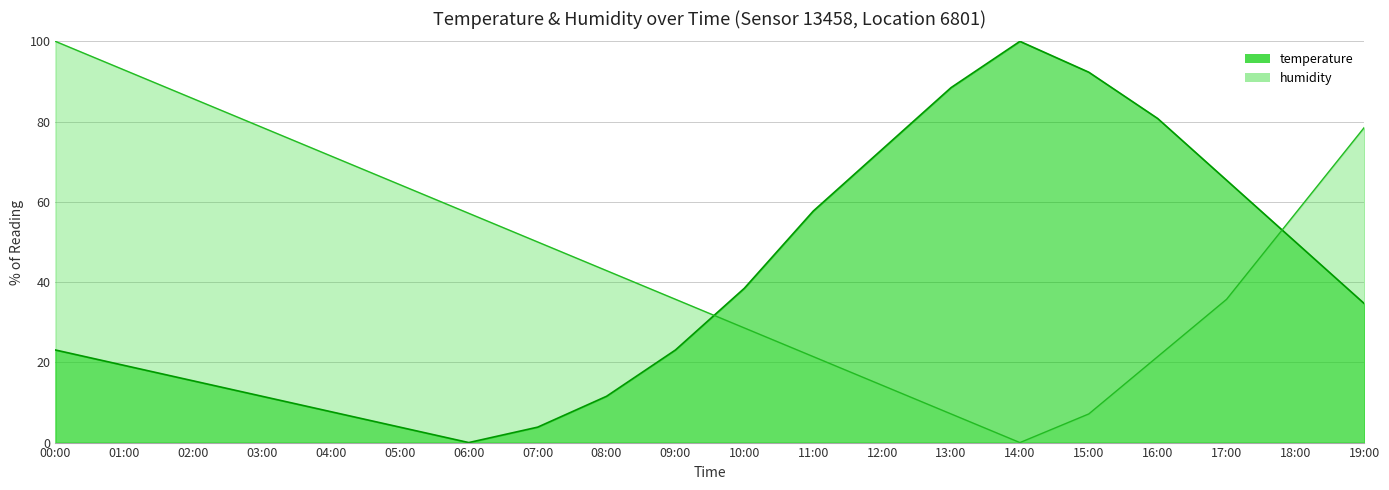

What is the difference between the highest and lowest values at 00:00?

76.9